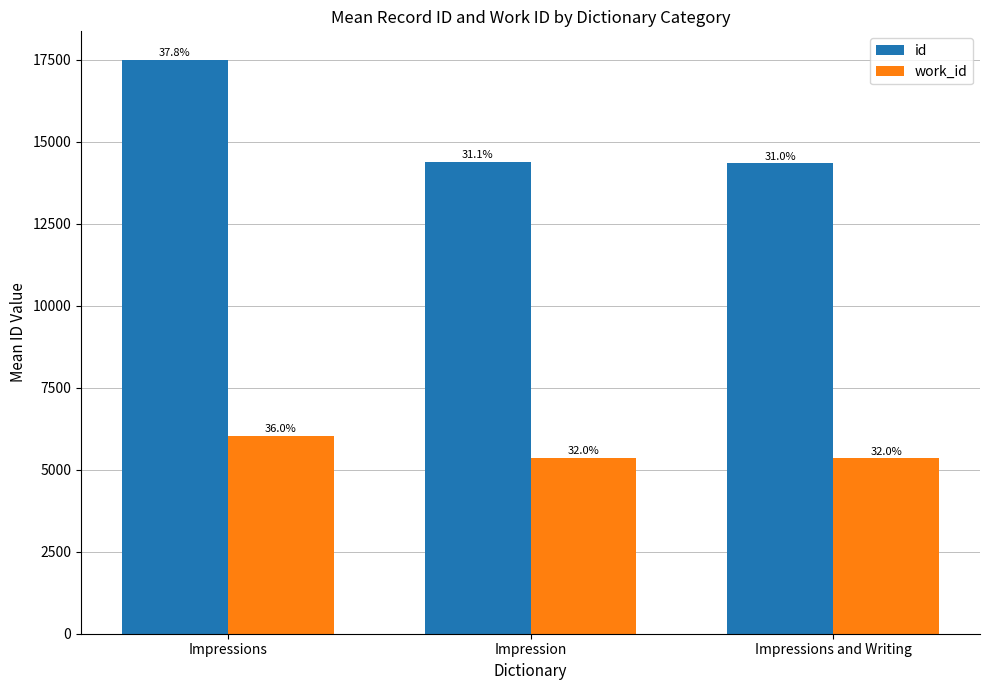

How many groups of bars are there?

3